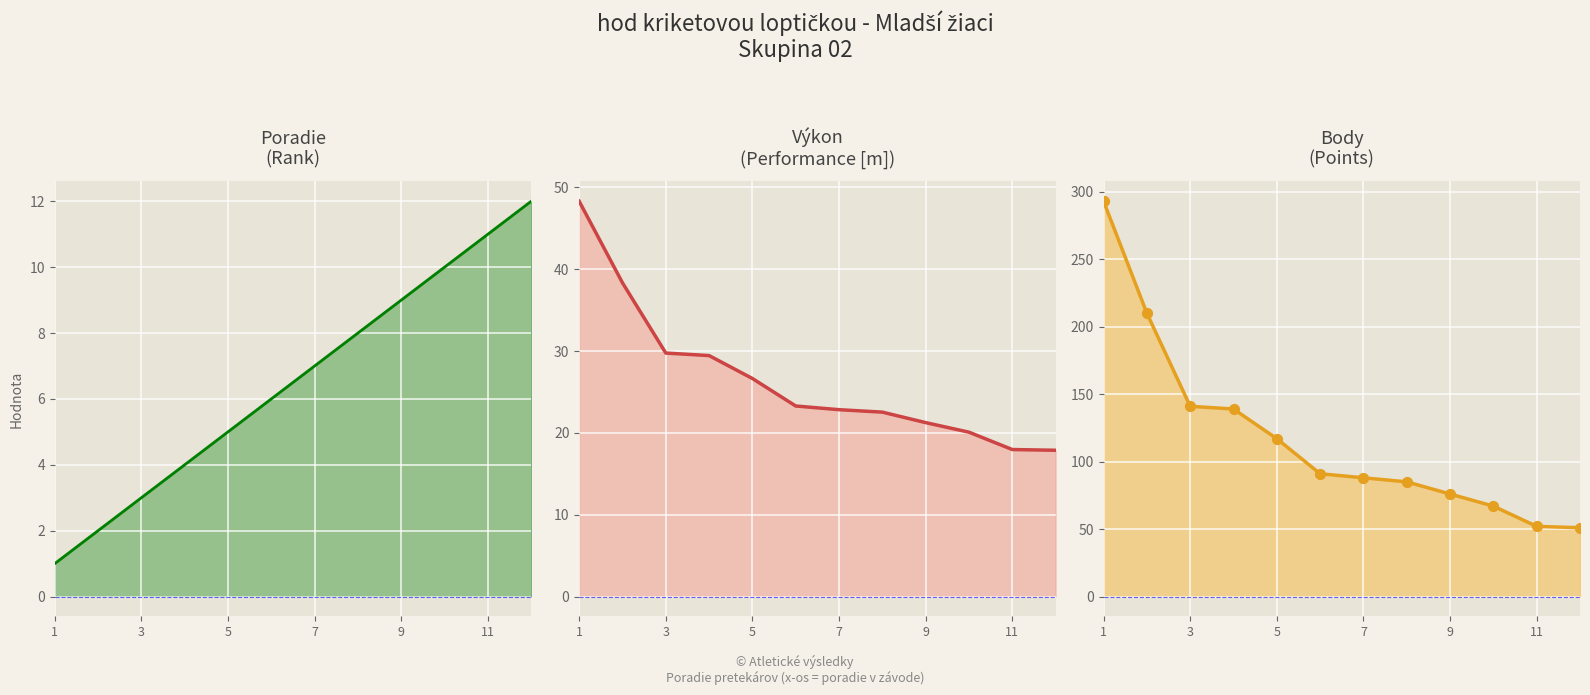

At which category is the sum across all series the highest?

1